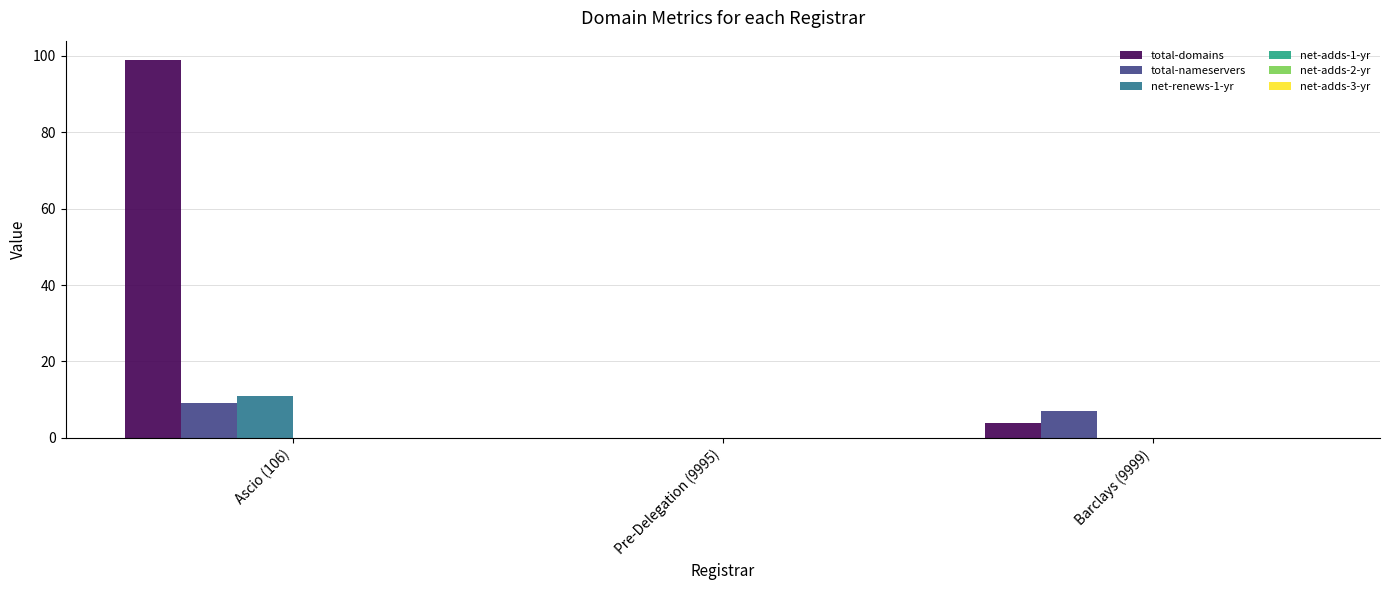

At which label is total-domains closest to 49?

Barclays (9999)